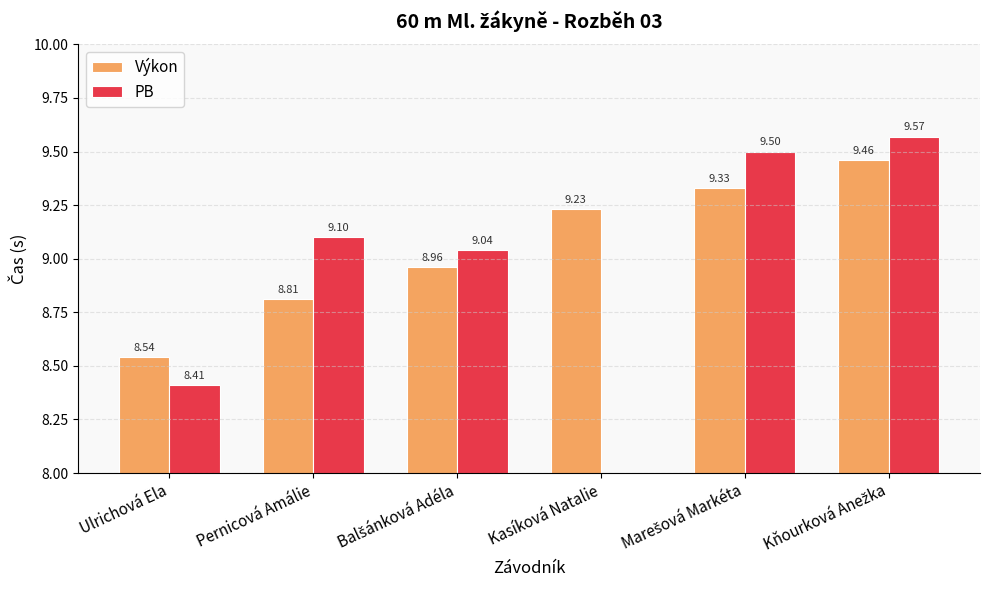

What is the label of the 2nd bar from the right?

Marešová Markéta